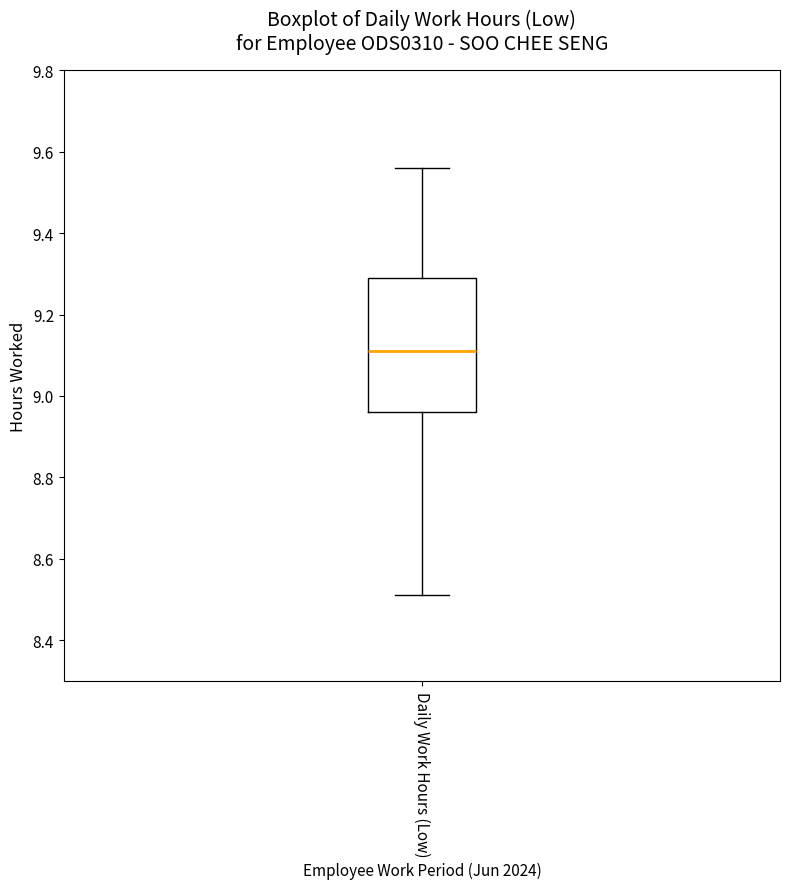

Where is the lower edge of the box for Daily Work Hours (Low) on the y-axis? The values are not printed on the chart, so give them approximately, as read against the axis.

8.96